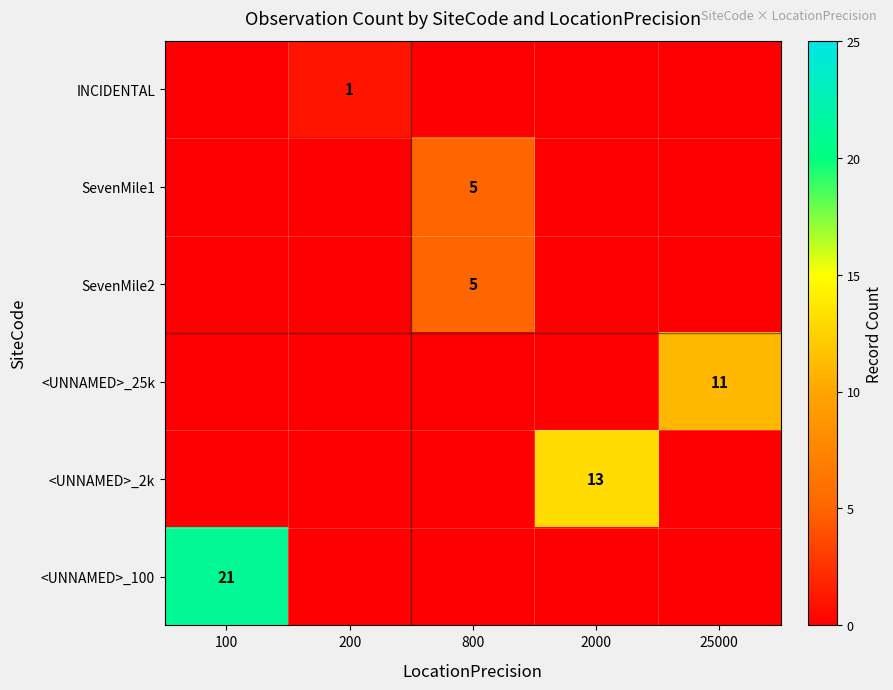

True or false: <UNNAMED>_2k has a value of 4 at 25000.

False